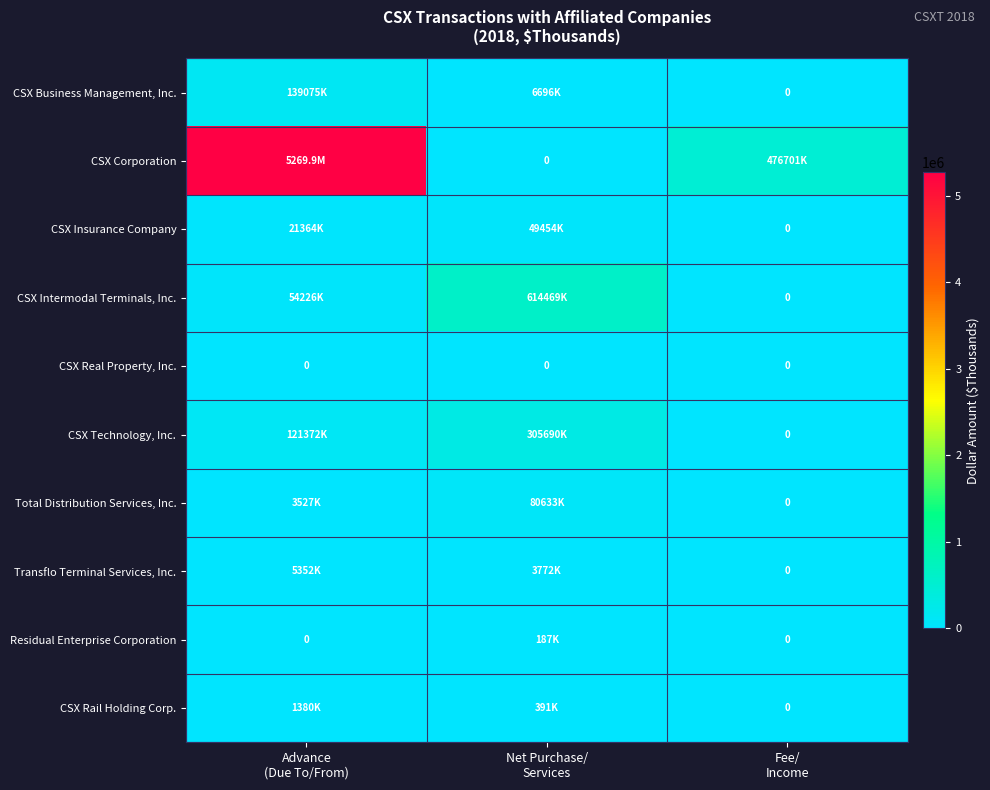

Where is Total Distribution Services, Inc. nearest to the value 40316?

Advance (Due To/From)